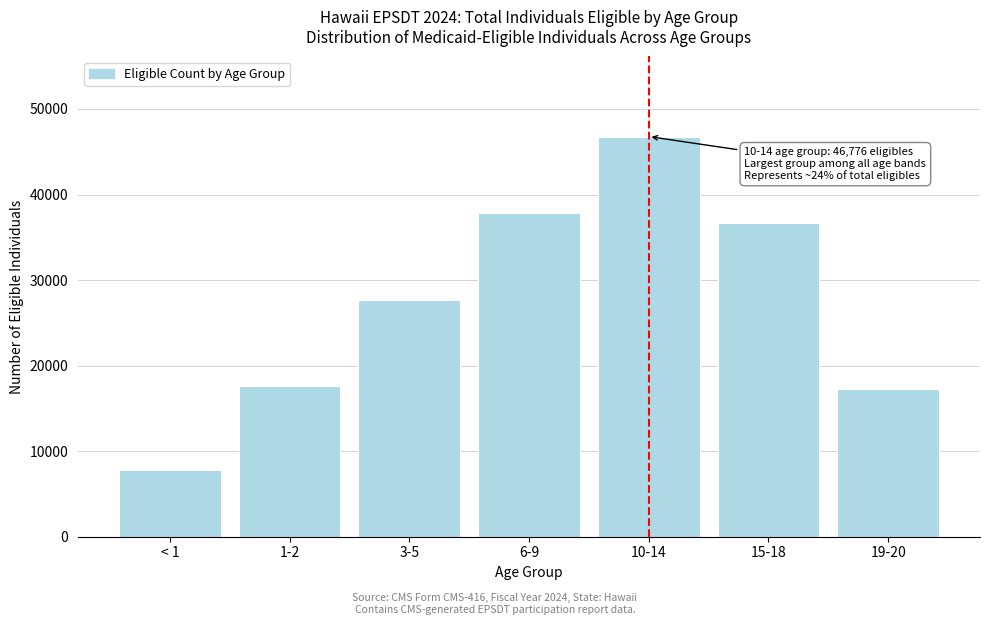

Reading right to left, transcribe all the data shown in this chart.

19-20=17256	15-18=36686	10-14=46776	6-9=37806	3-5=27694	1-2=17595	< 1=7853